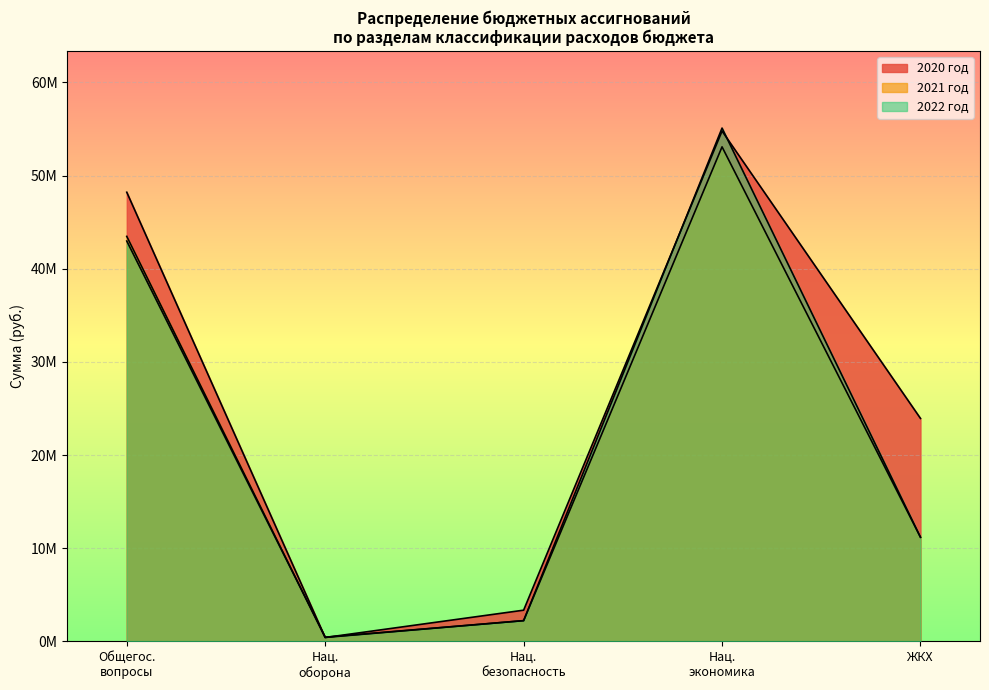

True or false: 2022 год has a value of 42969258.0 at Общегос. вопросы.

True